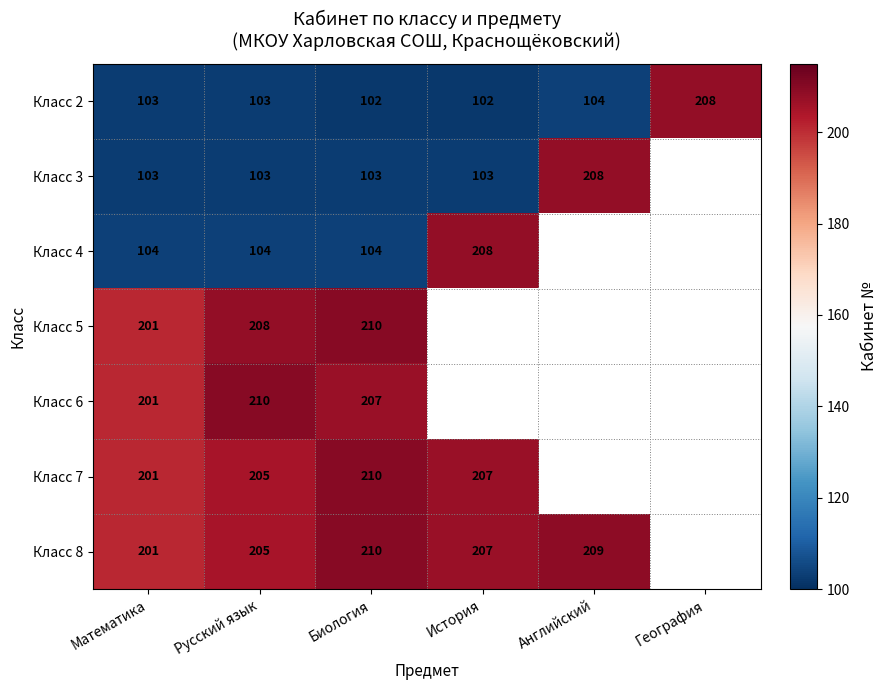

Between Биология and Русский язык, which is larger?

Русский язык